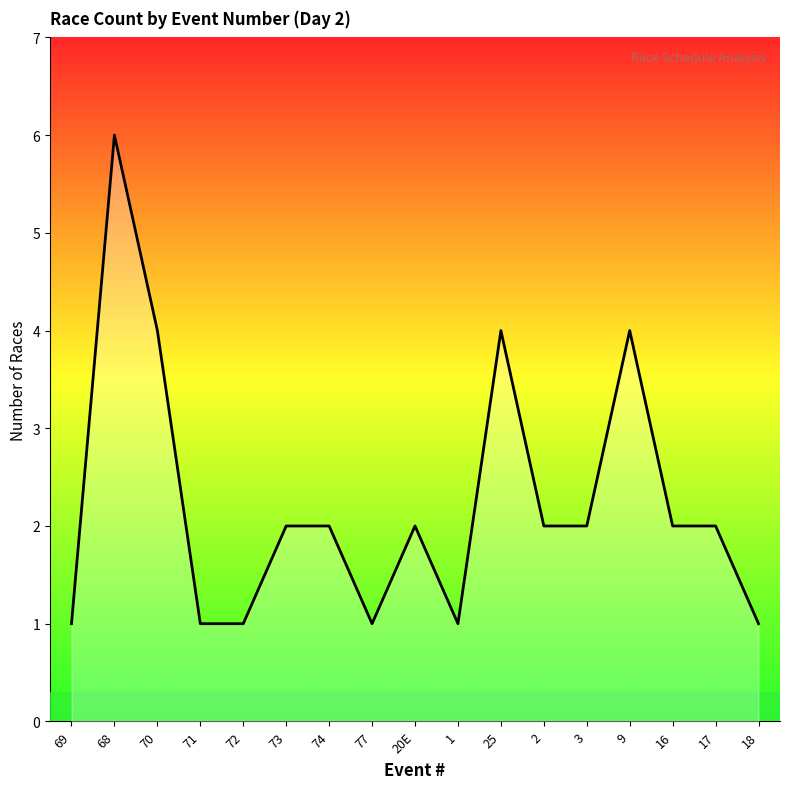

How many lines are shown in the chart?

1